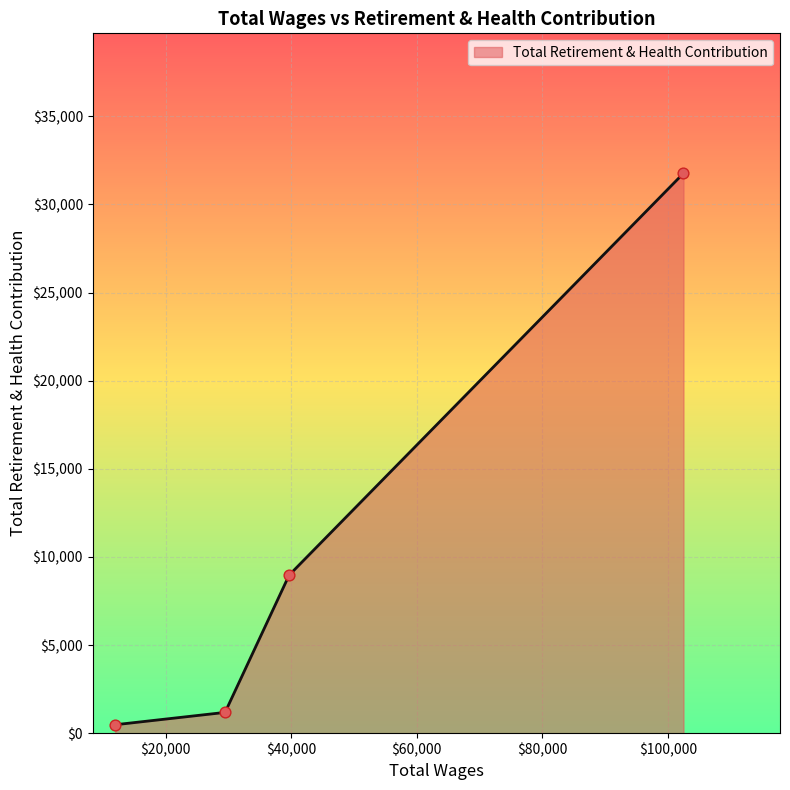

True or false: there are more than 2 points higher than both neighbors.

False